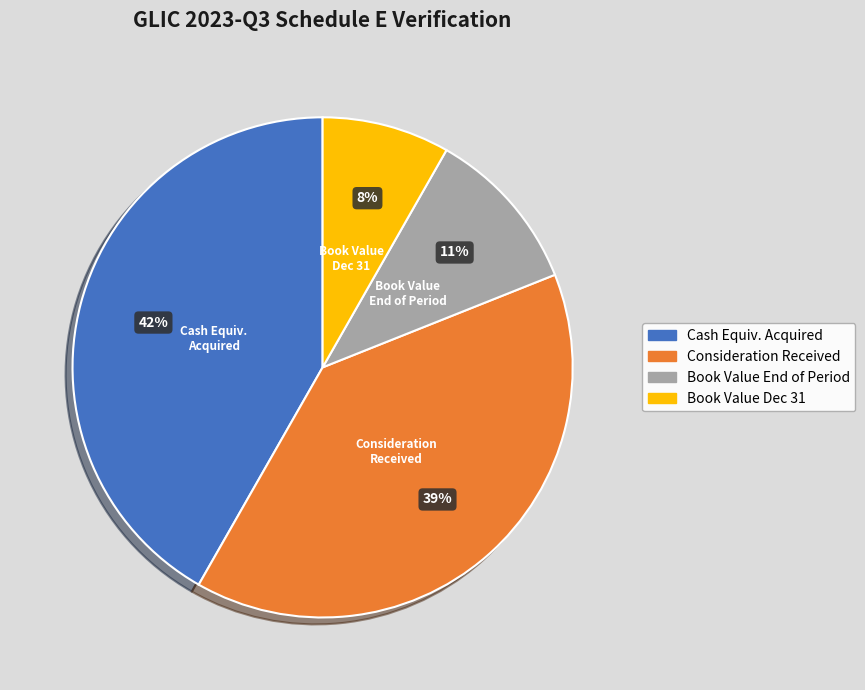

Does Book Value Dec 31 represent more than half of the total?

No